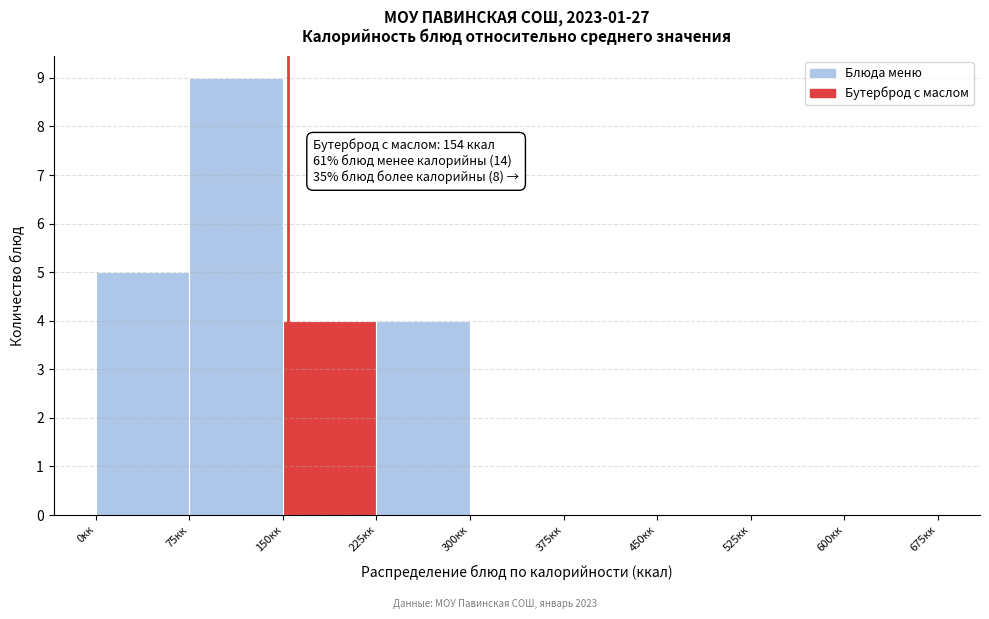

Which range on the x-axis has the tallest bar?

75 to 150